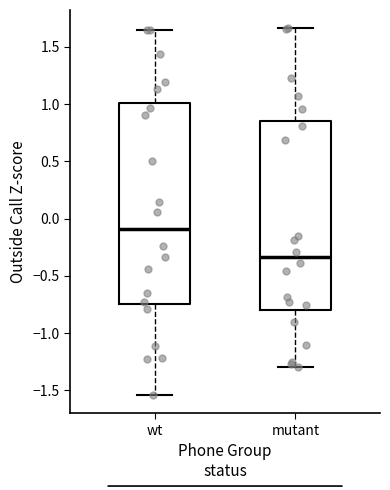

Reading left to right, read every box against the y-axis: the position of its median line, the range the box covers, and the ends of its whiskers. The values are not printed on the chart, so give them approximately, as read against the axis.

wt: median -0.10, box -0.75 to 1.00, whiskers -1.55 to 1.65
mutant: median -0.35, box -0.80 to 0.85, whiskers -1.30 to 1.65